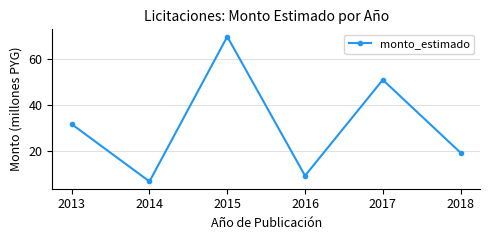

How many lines are shown in the chart?

1